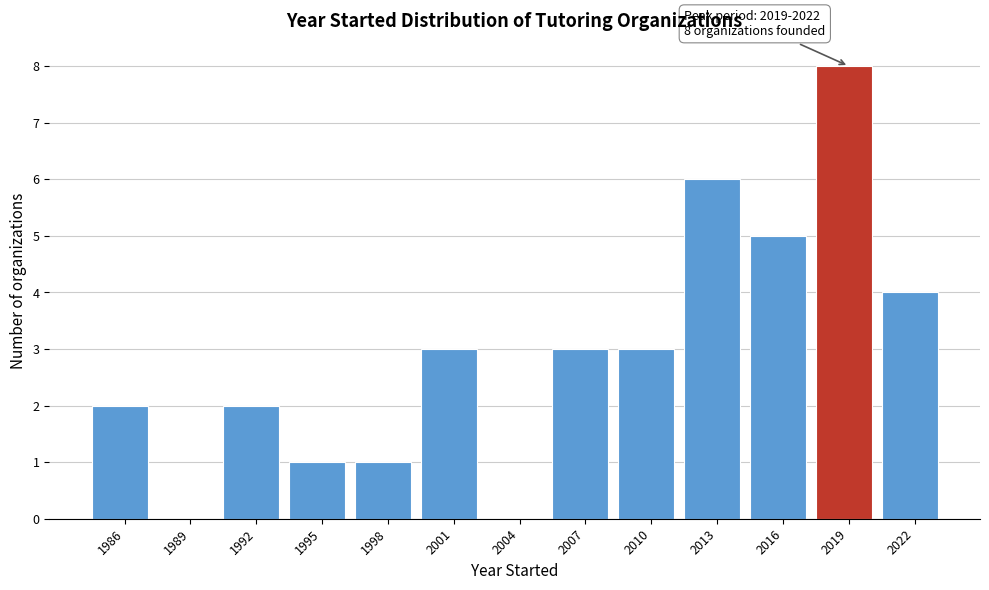

Reading left to right, what are all the values shown in this chart?

1986=2	1989=0	1992=2	1995=1	1998=1	2001=3	2004=0	2007=3	2010=3	2013=6	2016=5	2019=8	2022=4